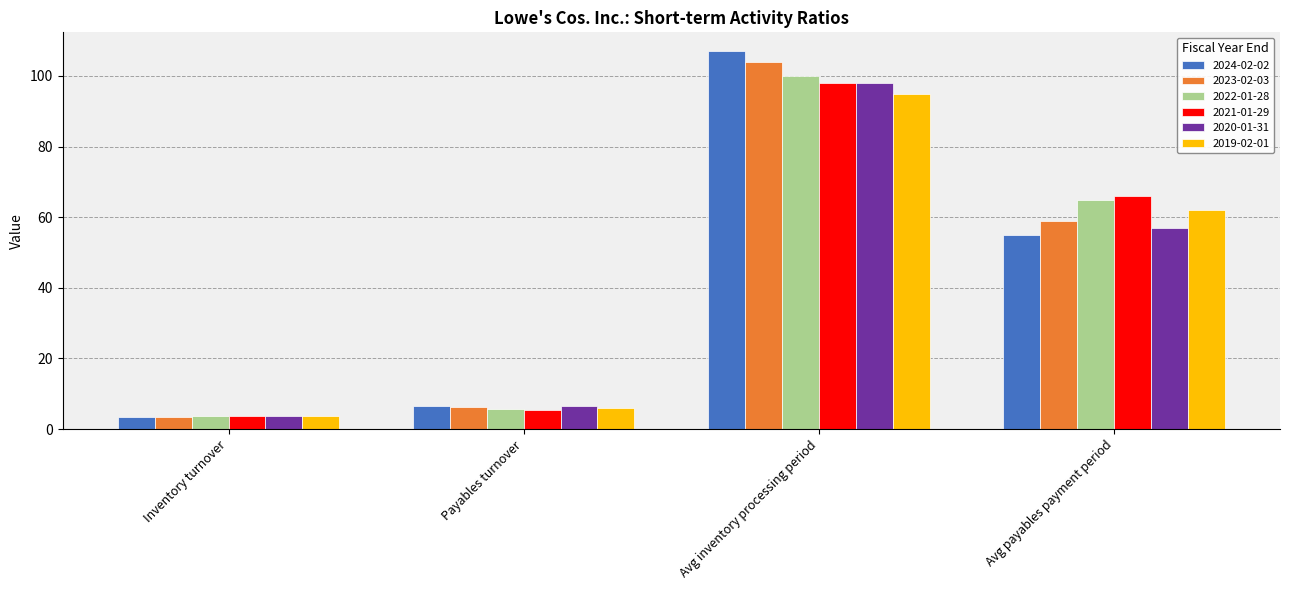

How many data points does each series have?

4